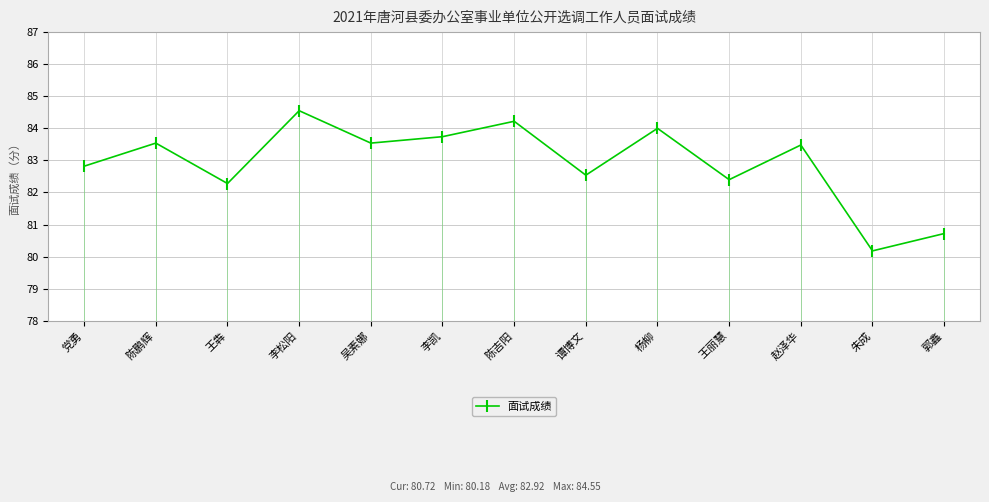

Reading right to left, transcribe all the data shown in this chart.

80.7	80.2	83.5	82.4	84.0	82.5	84.2	83.7	83.5	84.5	82.3	83.5	82.8